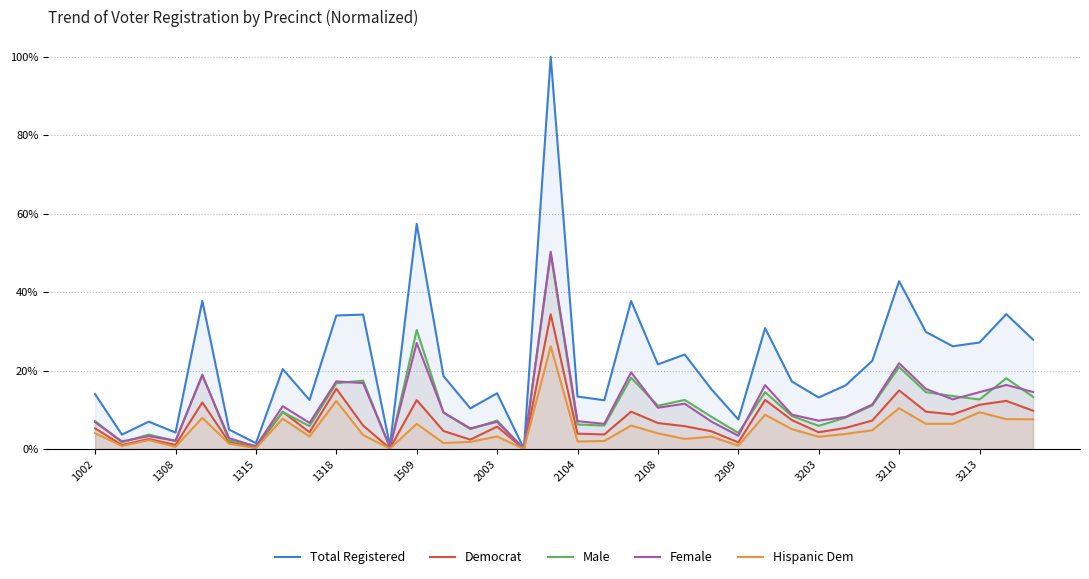

Does the chart have visible grid lines?

Yes